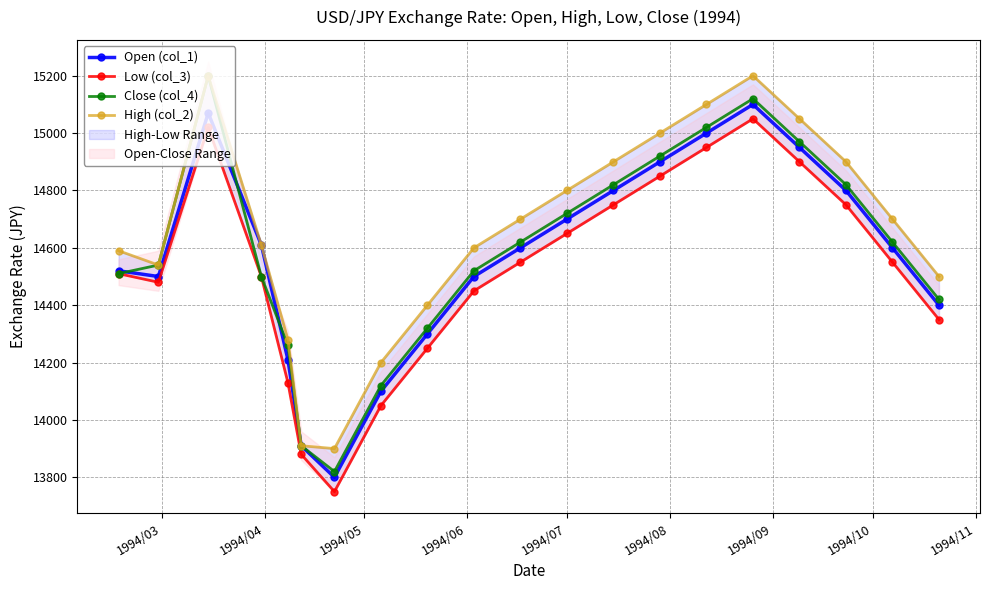

In Close (col_4), how many points are higher than both neighbors (excluding endpoints)?

2